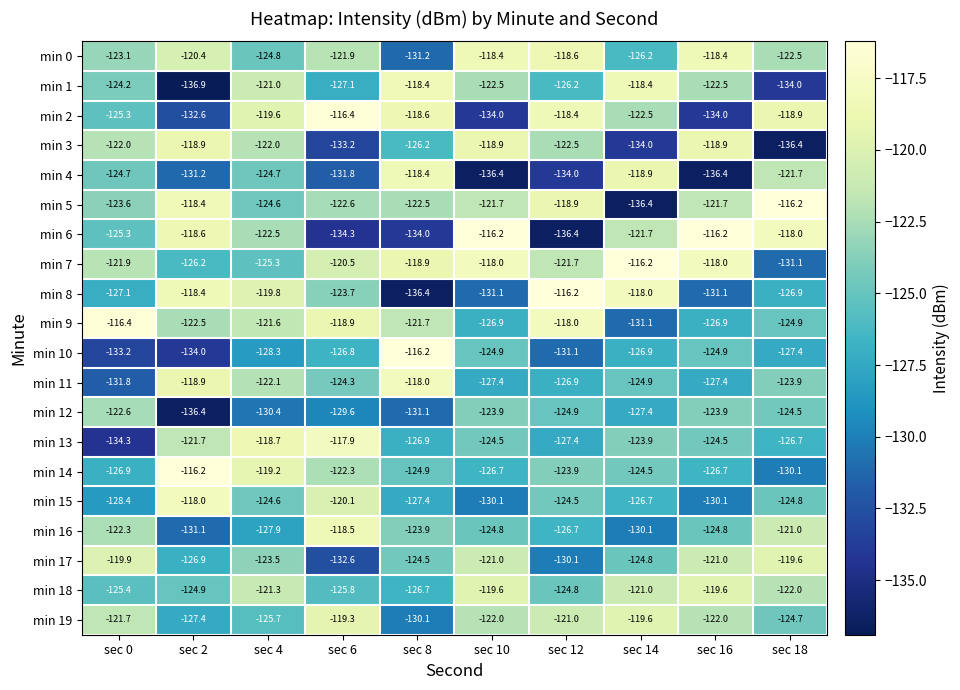

How many values in the min 0 series are below -121?

6